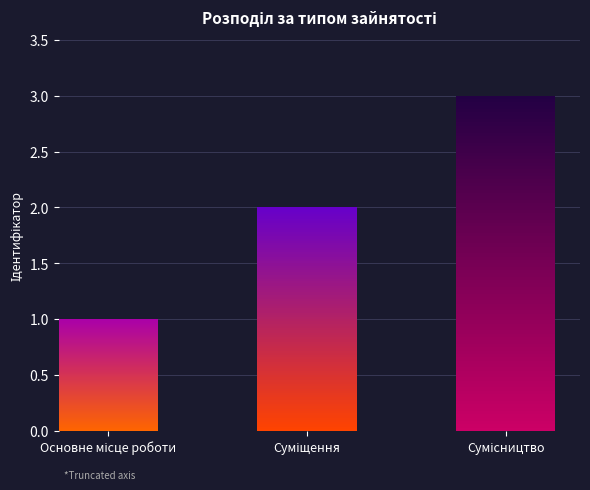

Is it true that the value at Основне місце роботи is 0?

False